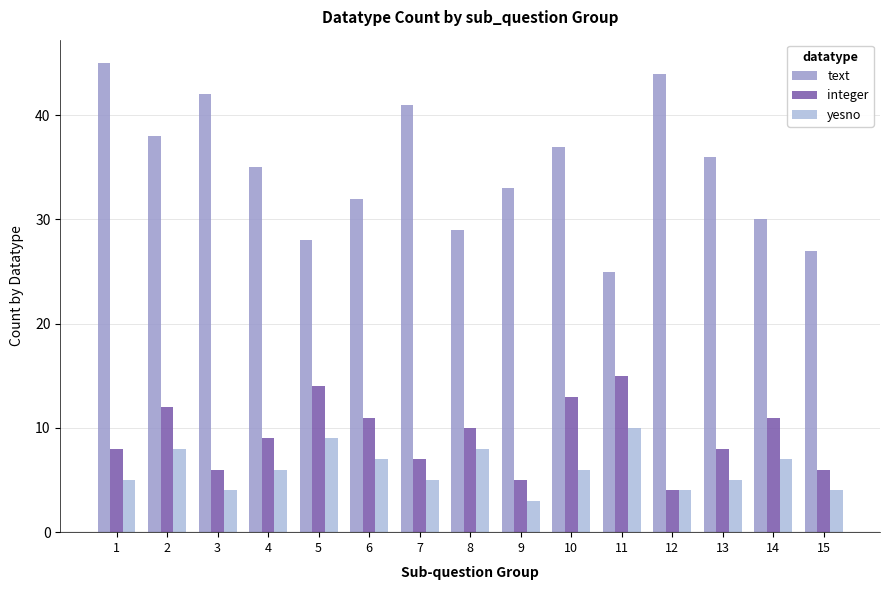

Is it true that yesno equals 4 at 15?

True